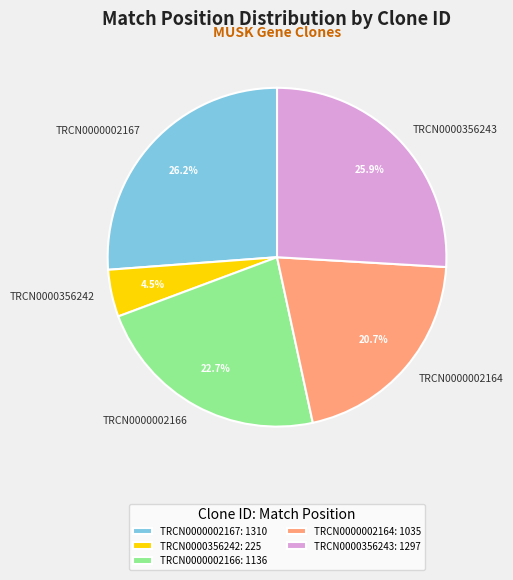

Count the number of slices in the pie.

5